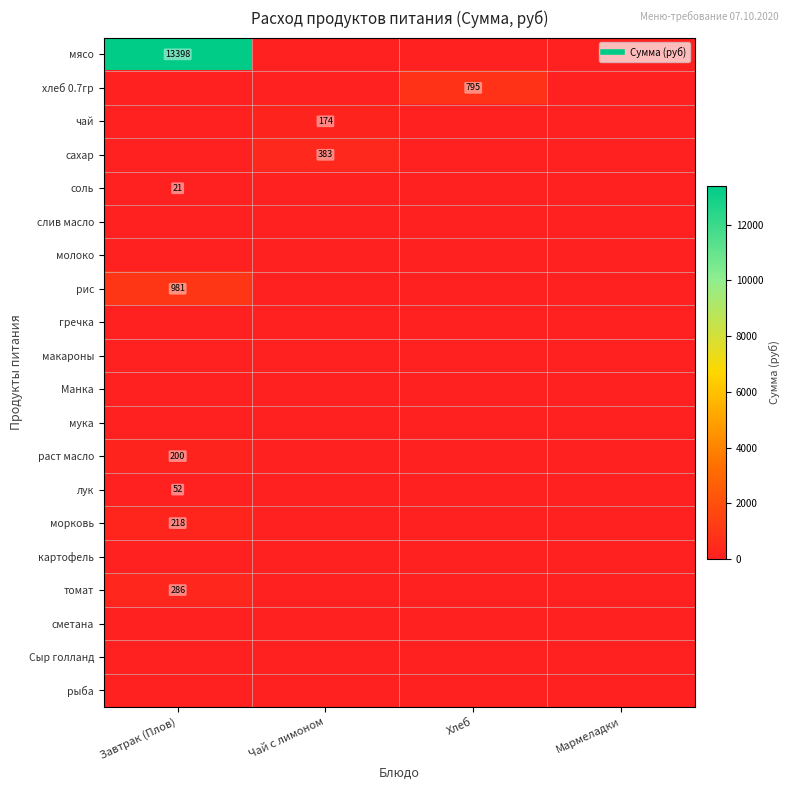

Which series has the largest total across all categories?

мясо